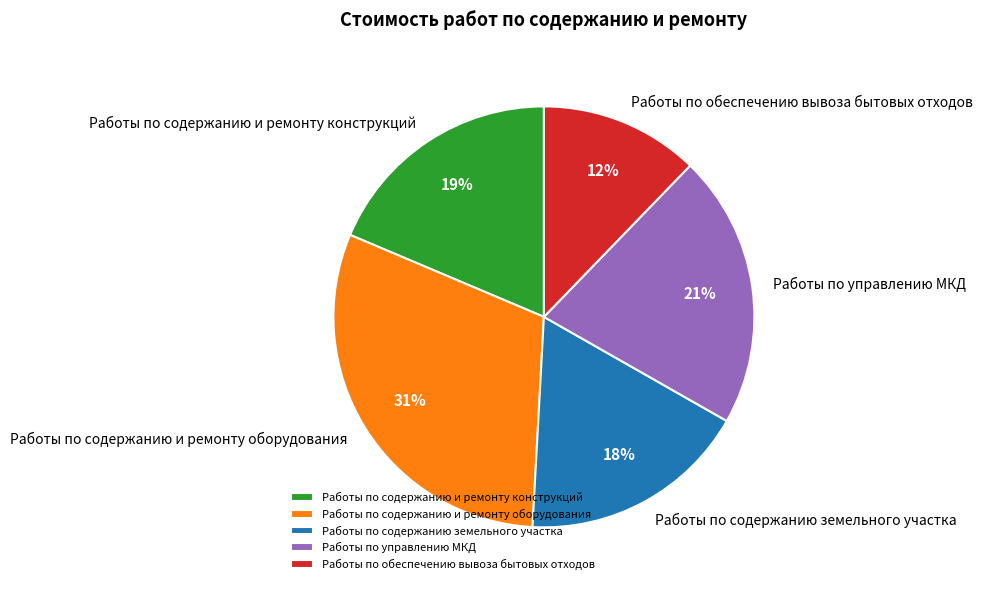

To the nearest percent, what portion does Работы по управлению МКД represent?

21%